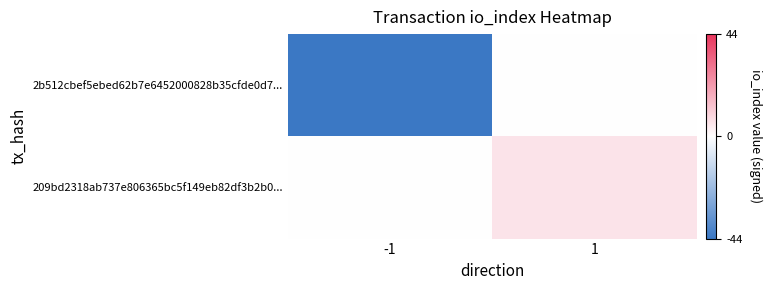

Reading right to left, transcribe all the data shown in this chart.

2b512cbef5ebed62b7e6452000828b35cfde0d7...: 1=0	-1=-44
209bd2318ab737e806365bc5f149eb82df3b2b0...: 1=6	-1=0